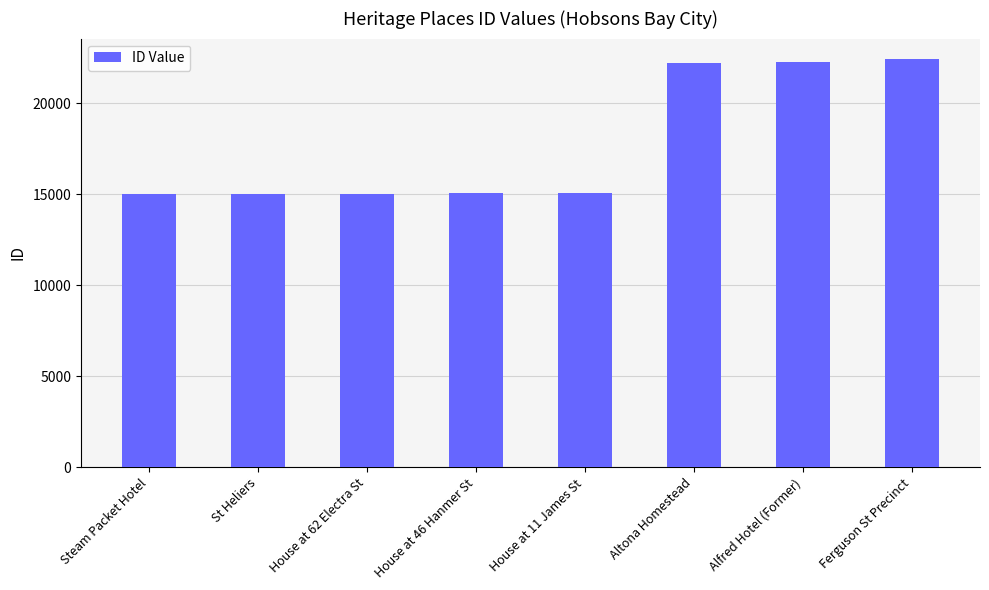

What is the label of the 1st bar from the left?

Steam Packet Hotel